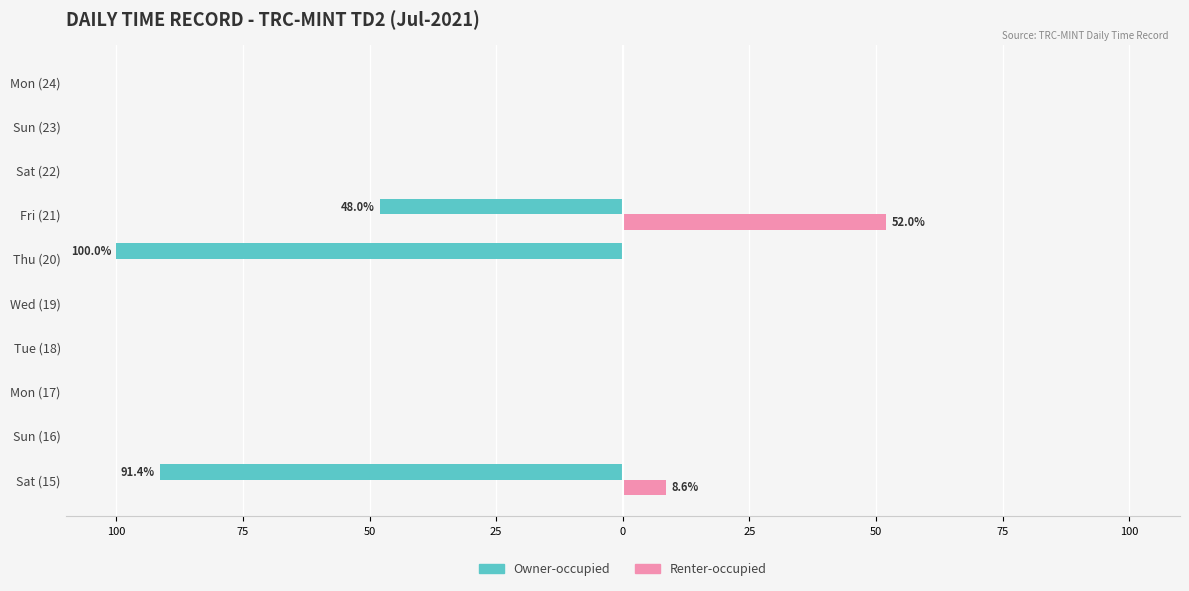

What is the smallest value displayed?

-100.0